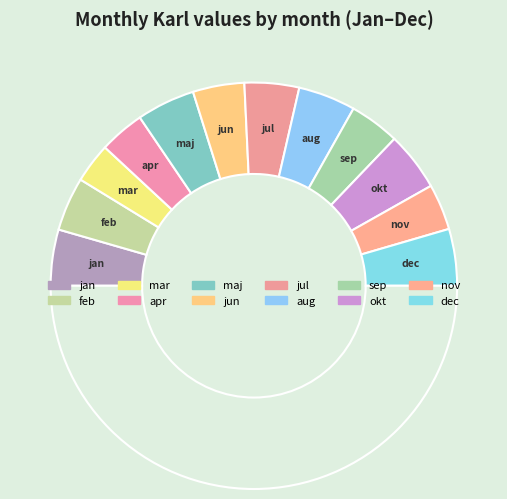

To the nearest percent, what is the difference between the largest and smallest slice percentages?

3%